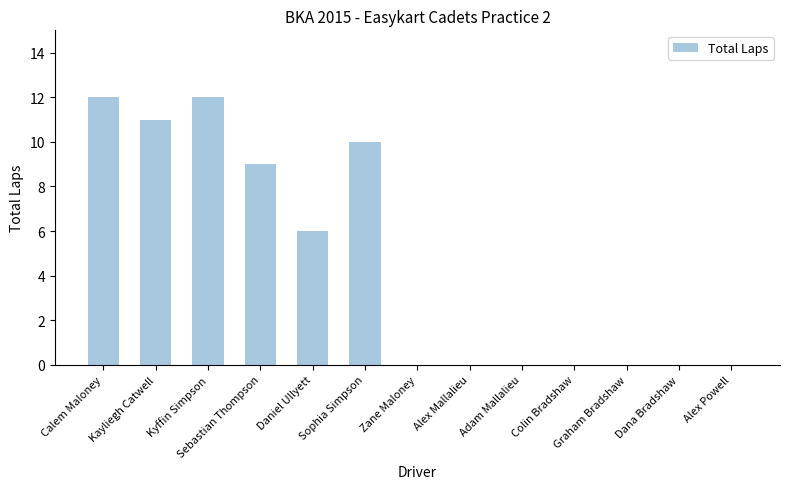

What is the maximum value shown in the chart?

12